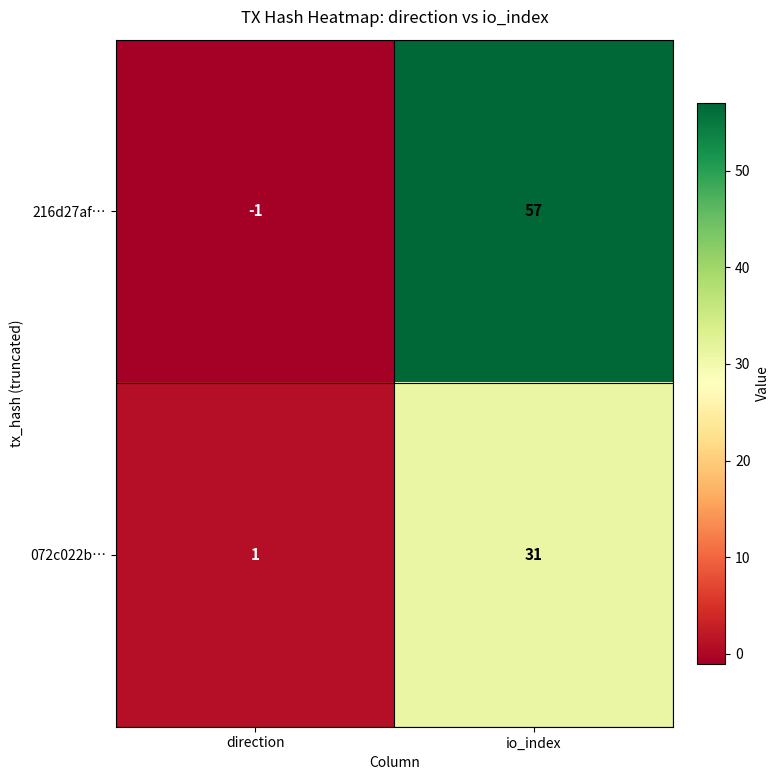

Rank the series at io_index from highest to lowest value.

216d27af…, 072c022b…